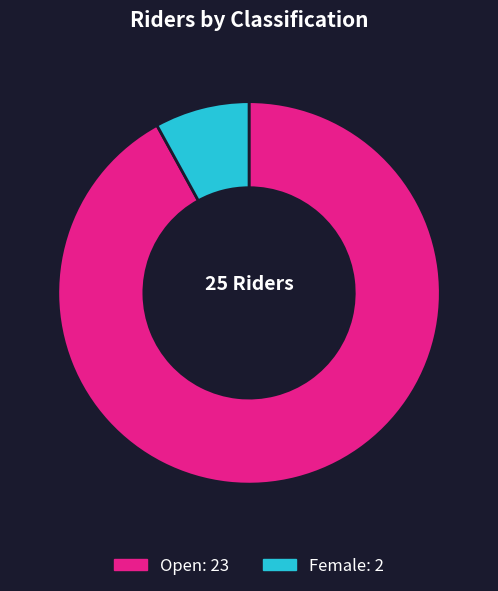

The Open slice represents 99% of the pie. True or false?

False